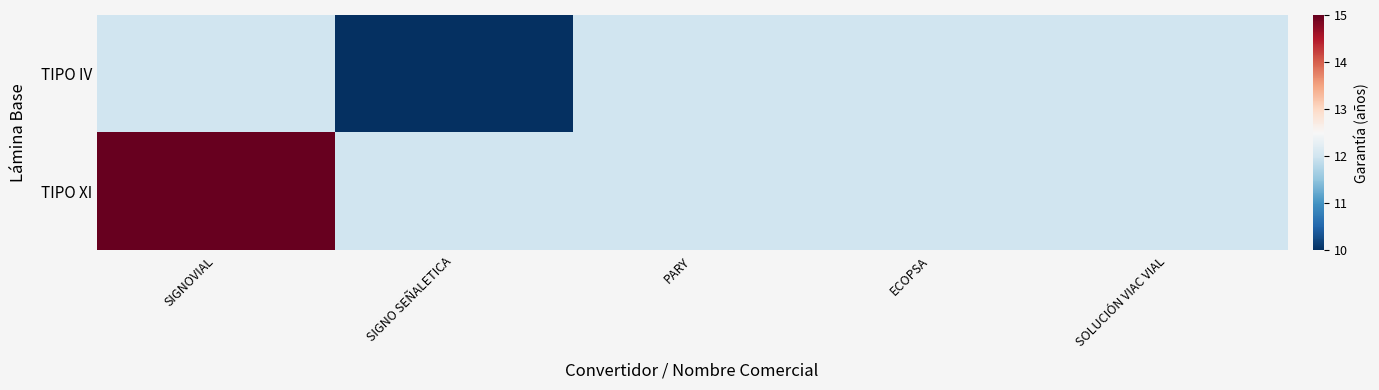

Between SIGNOVIAL and PARY, which is larger?

SIGNOVIAL